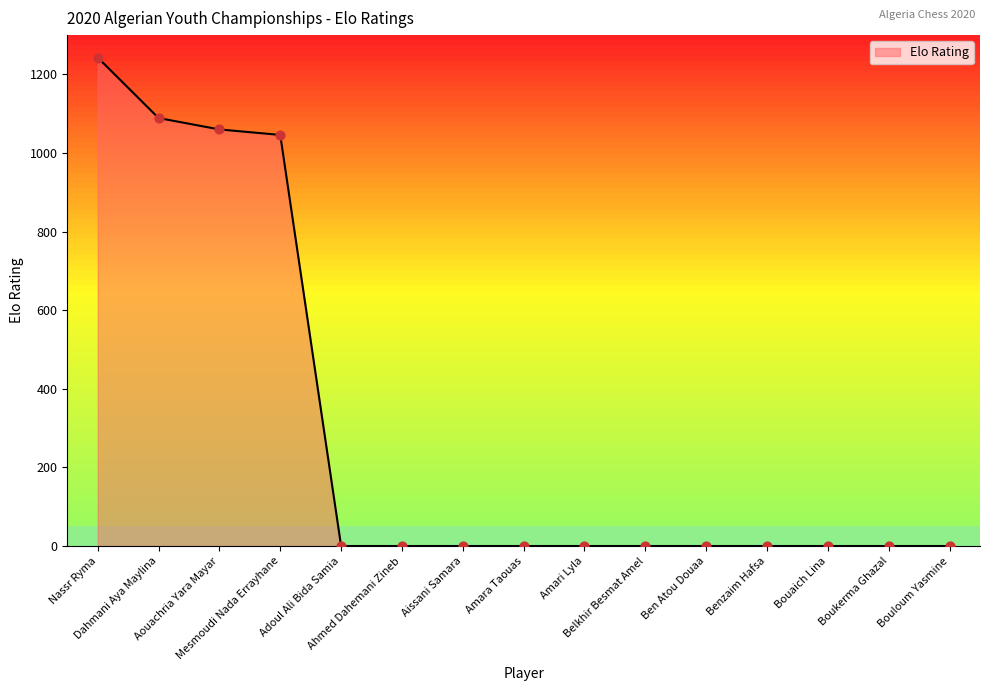

What is the change in value from Dahmani Aya Maylina to Mesmoudi Nada Errayhane?

-43